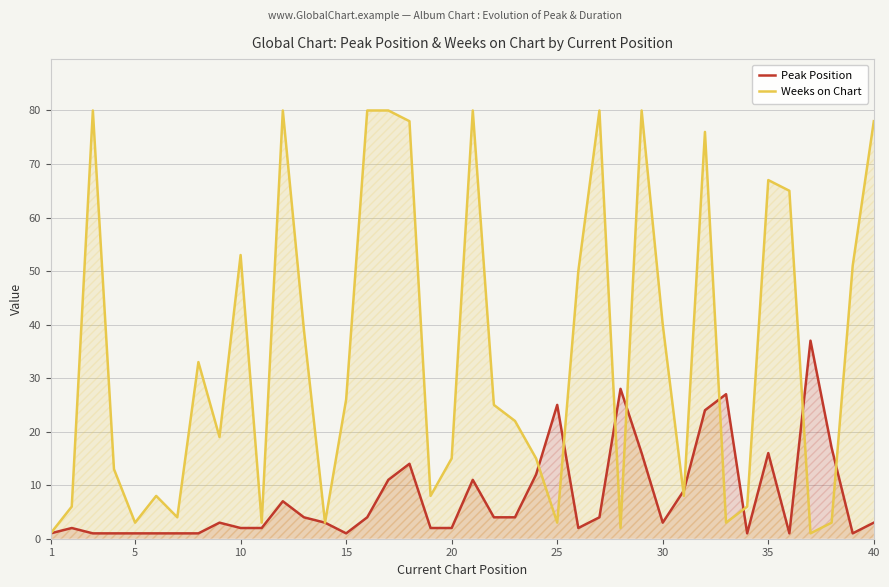

Rank the series at 40 from lowest to highest value.

Peak Position, Weeks on Chart